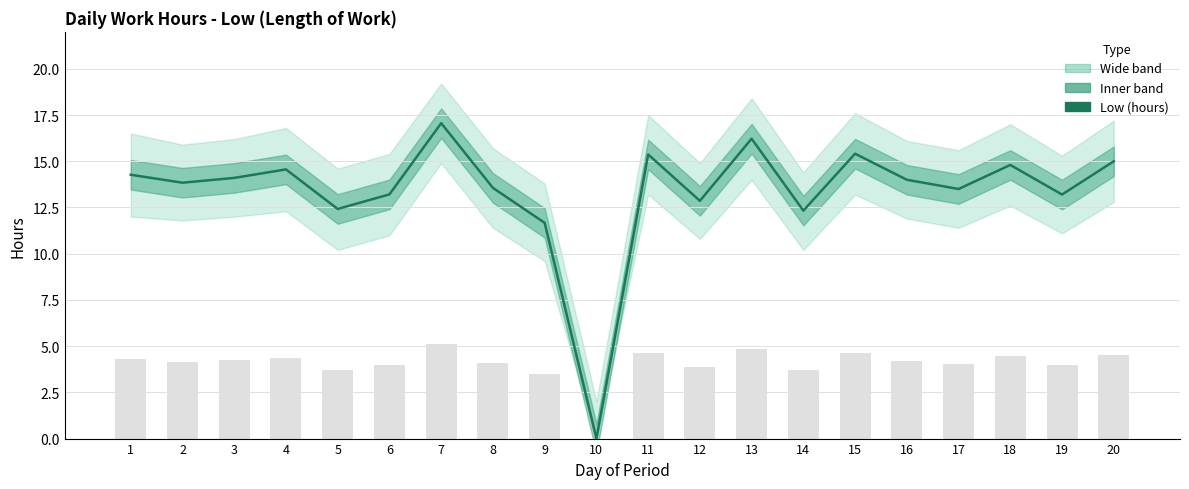

At which category does the chart reach its peak across all series?

7